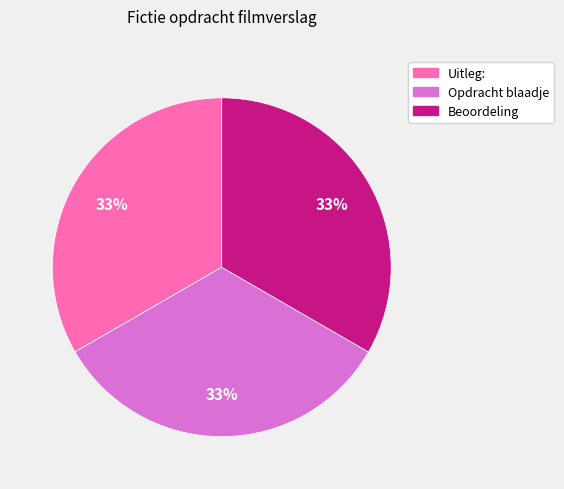

Is there a majority slice in this chart?

No